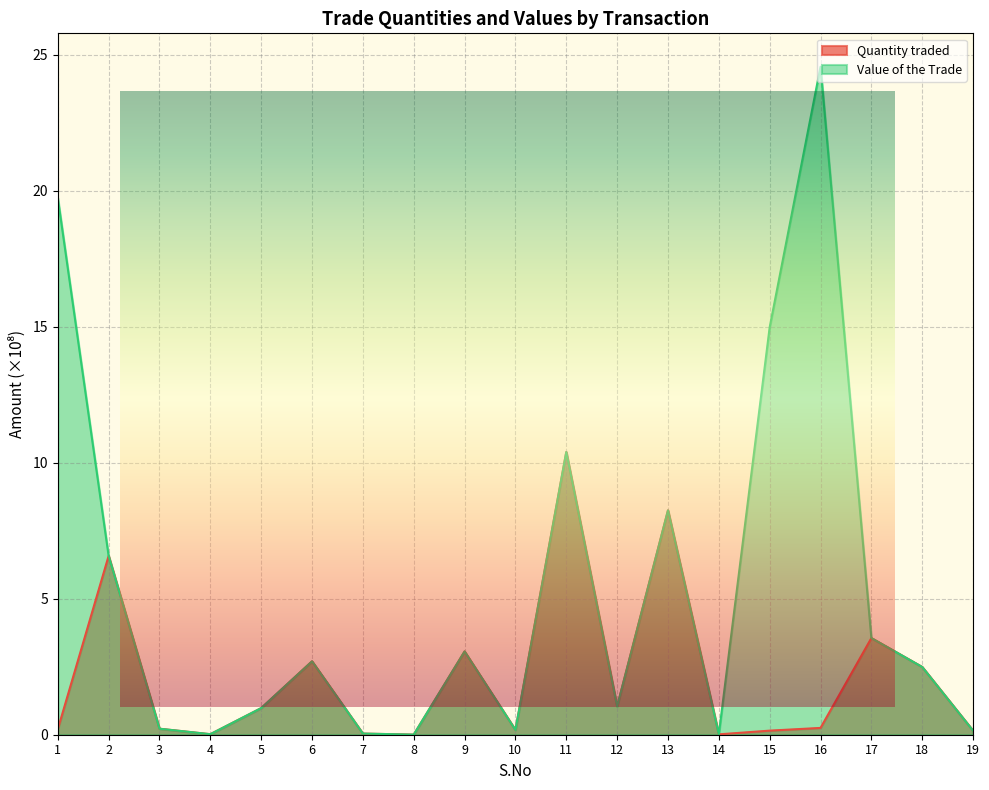

Is the value of Value of the Trade at 14 greater than the value of Quantity traded at 19?

No